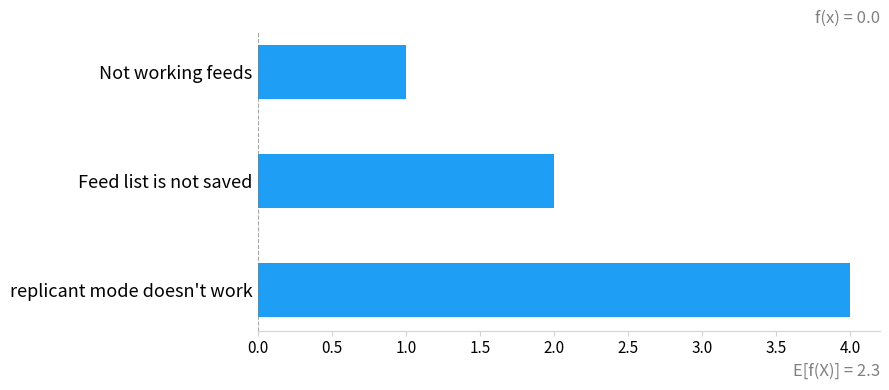

What is the greatest value displayed?

4